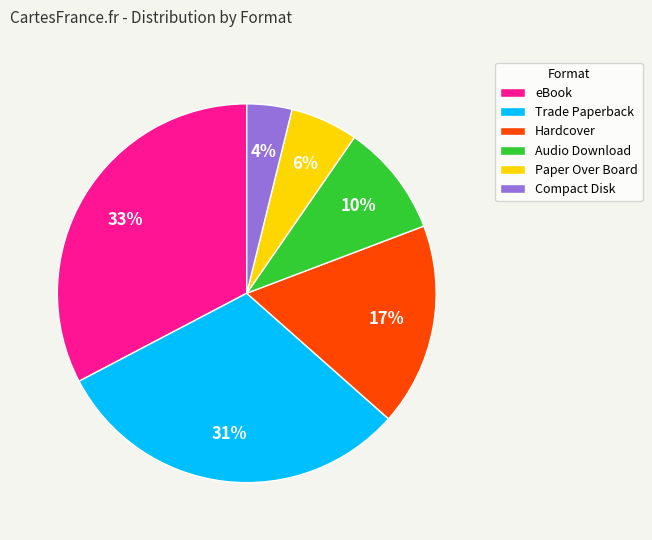

To the nearest percent, what is the average slice percentage?

17%